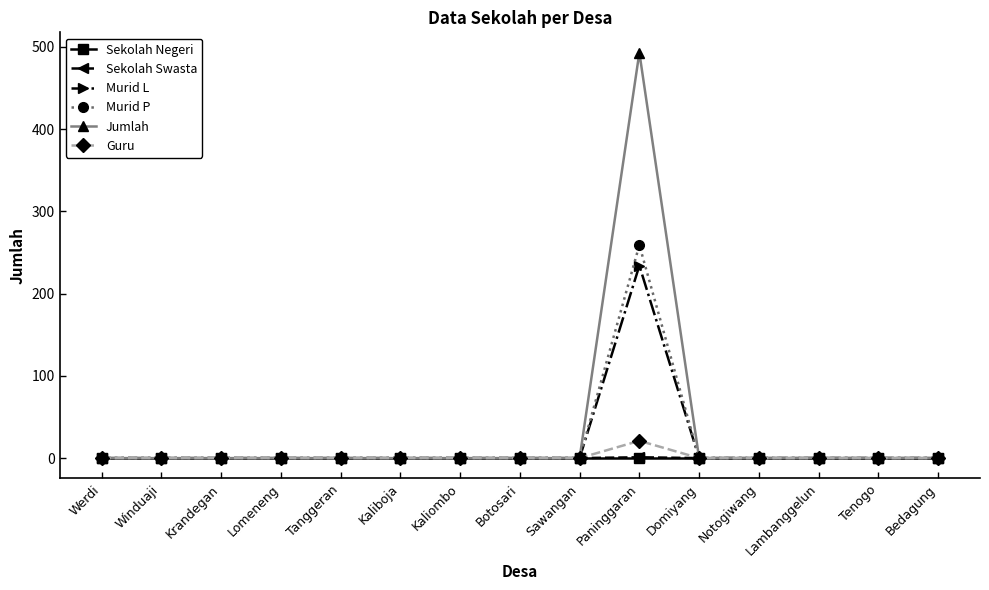

In Jumlah, how many points are higher than both neighbors (excluding endpoints)?

1